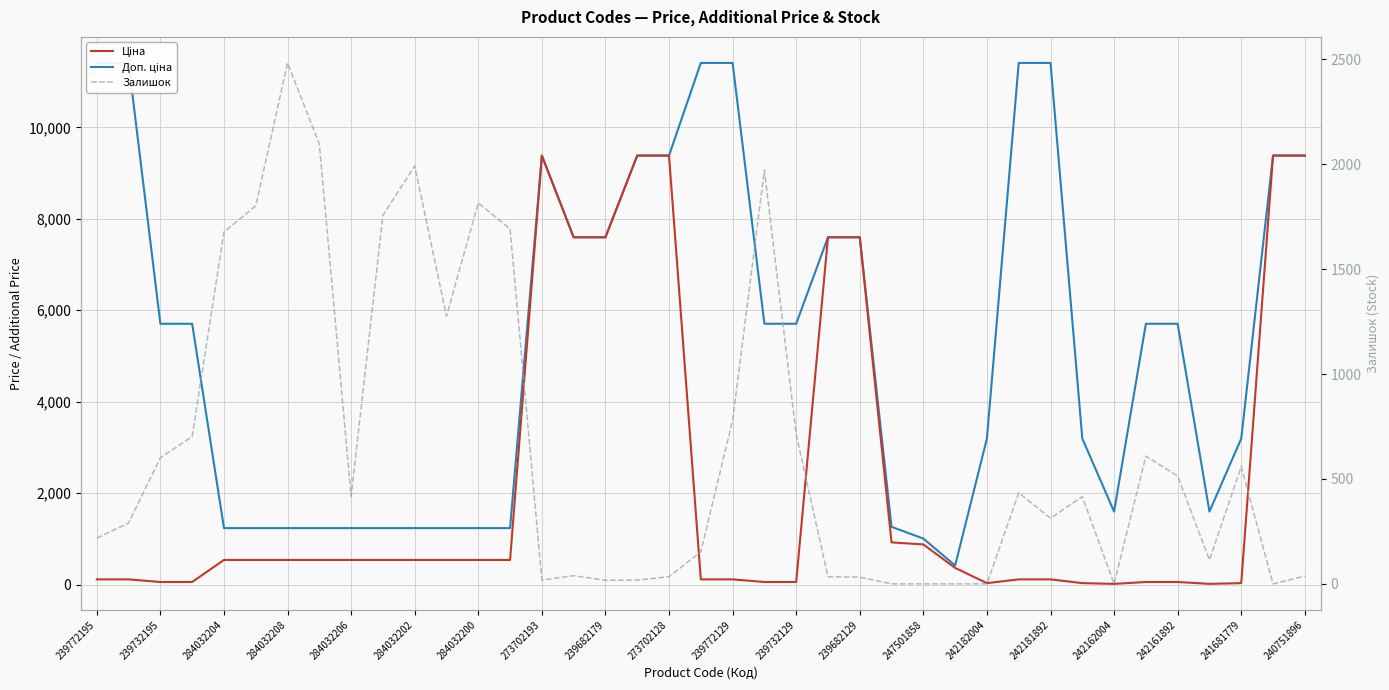

True or false: Ціна and Доп. ціна cross at least once.

False